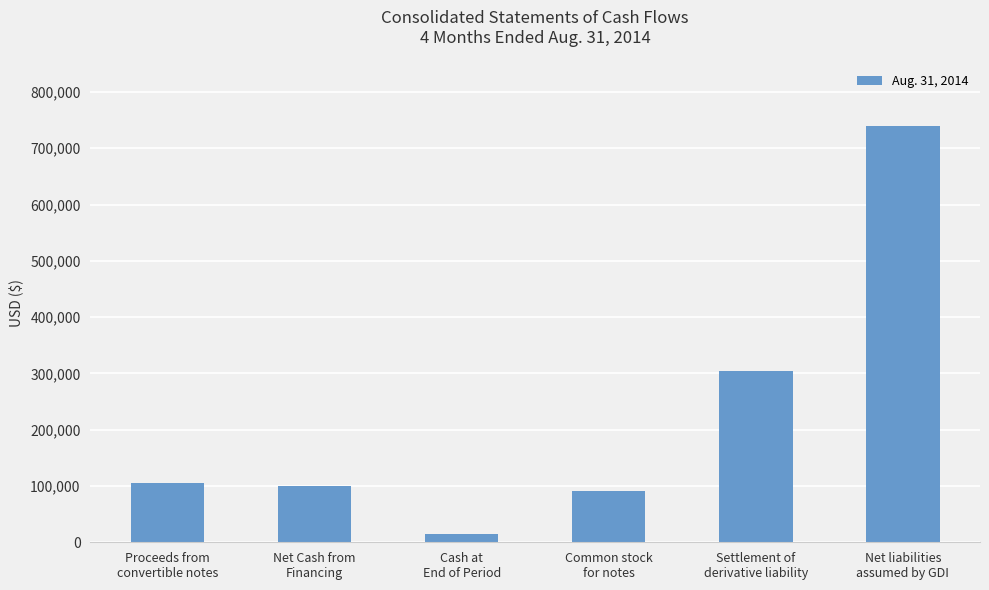

What is the change in value from Settlement of
derivative liability to Net liabilities
assumed by GDI?

+435489